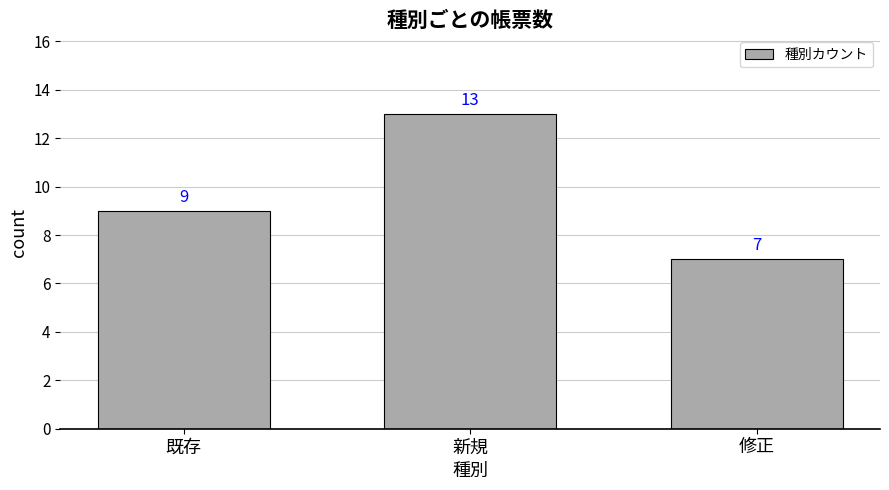

What is the value of the 3rd bar from the left?

7